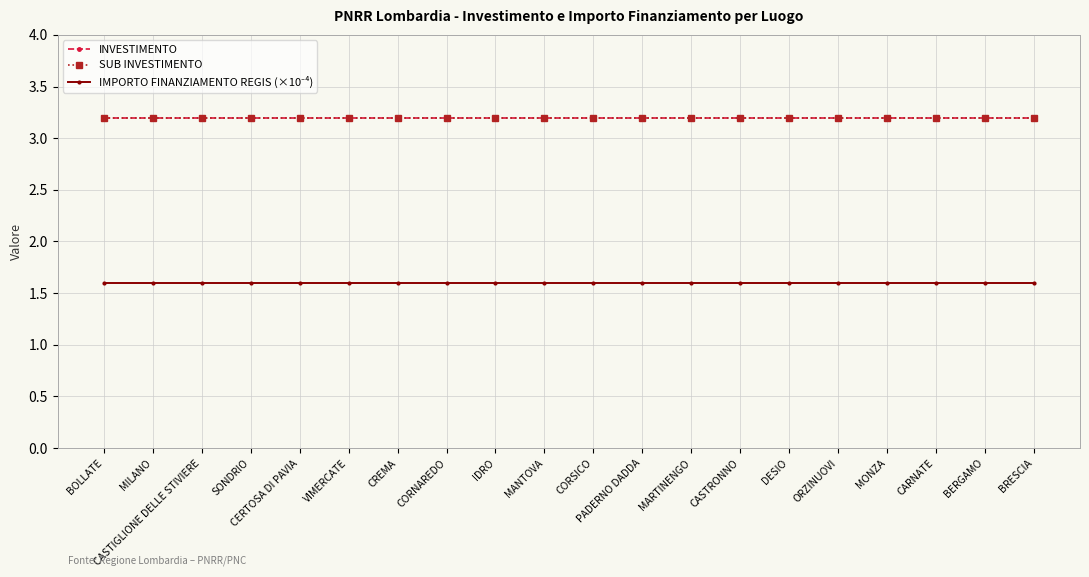

At which category is the sum across all series the highest?

BOLLATE